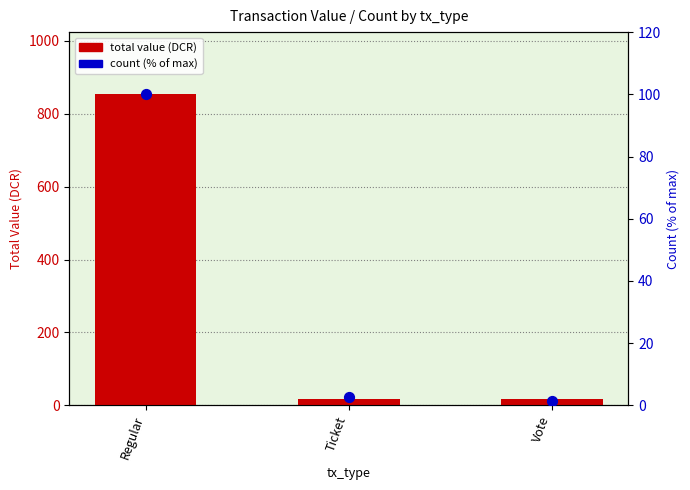

Is the value of total value at Vote greater than the value of count (% of max) at Ticket?

Yes